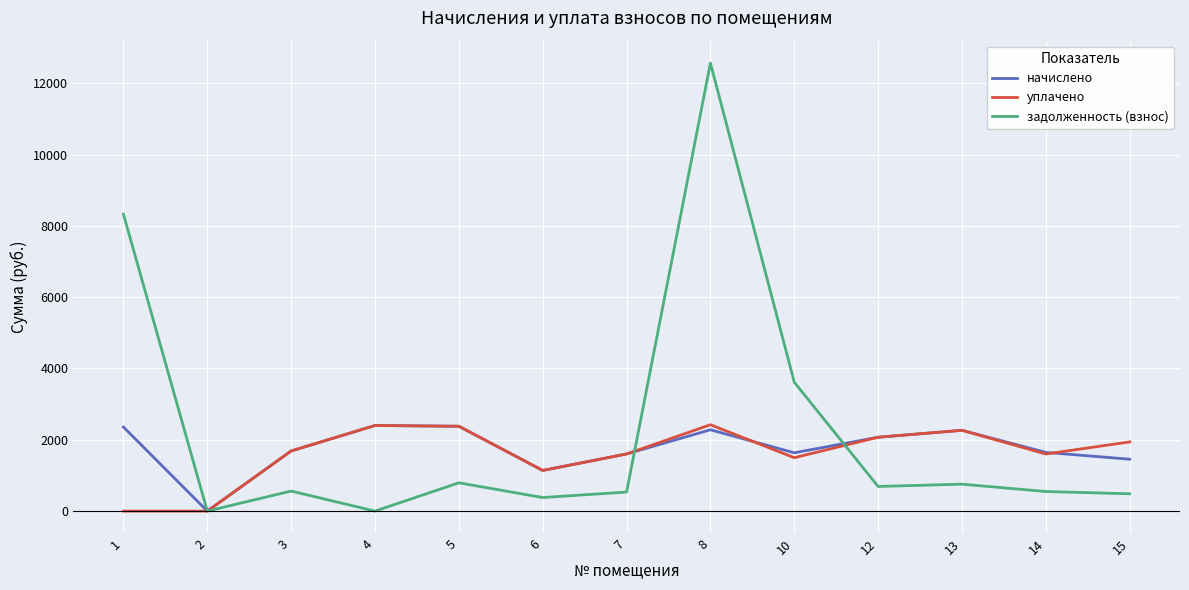

In начислено, how many points are lower than both neighbors (excluding endpoints)?

3